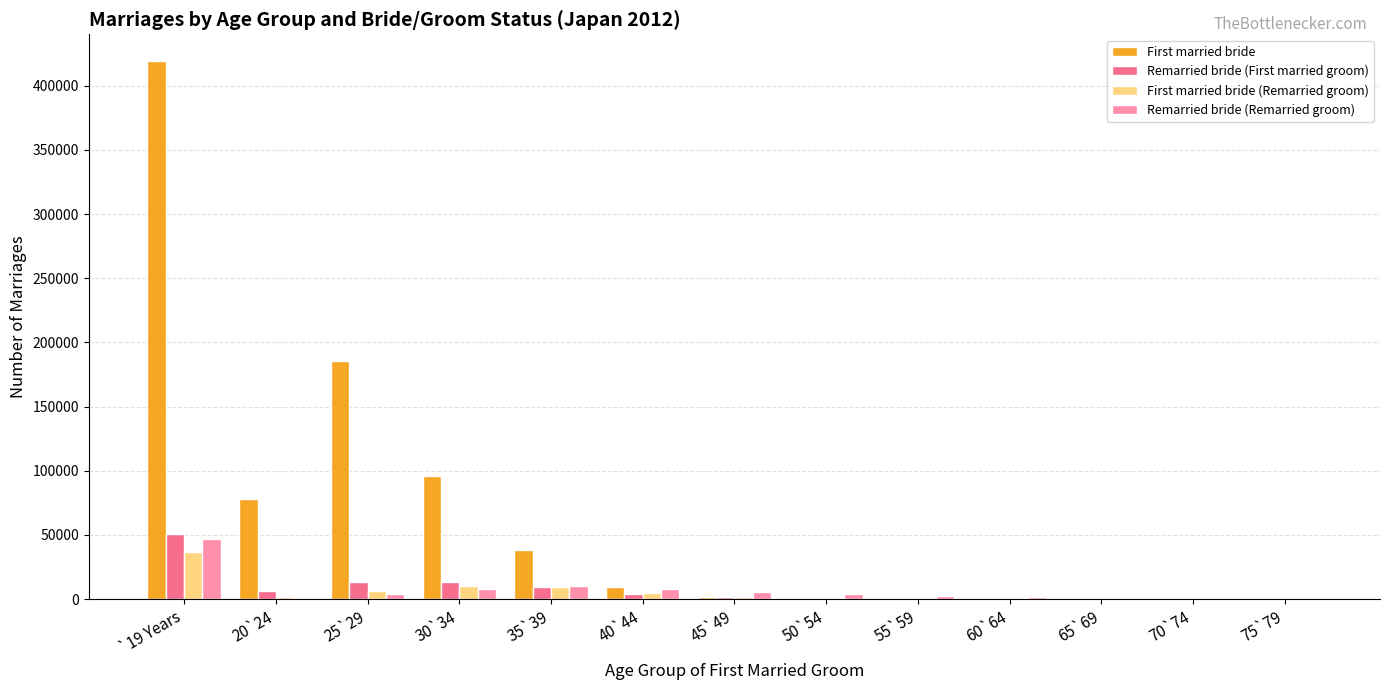

What is the sum of all First married bride (Remarried groom) values?

73770